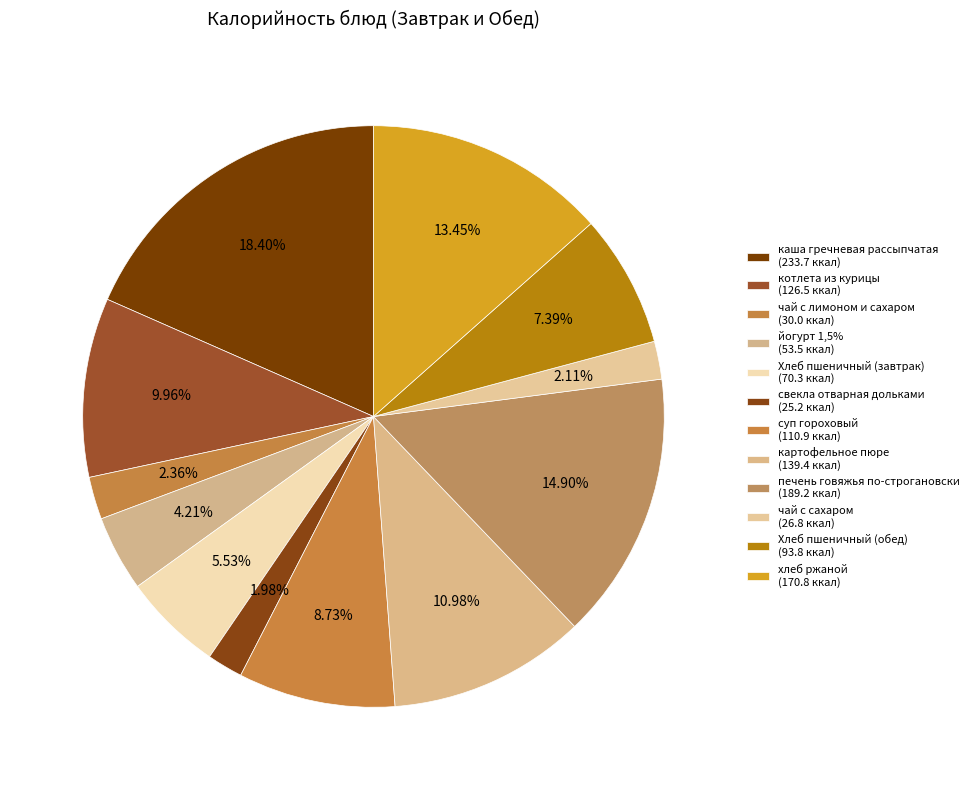

Does чай с лимоном и сахаром represent more than half of the total?

No